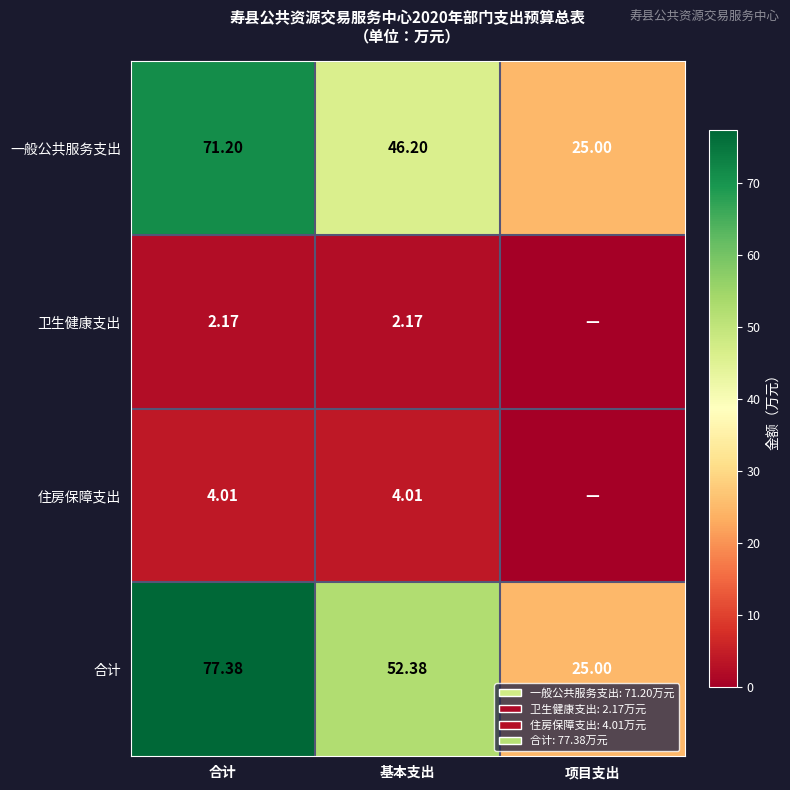

What is the sum of the 合计 values at 合计 and 项目支出?

102.4